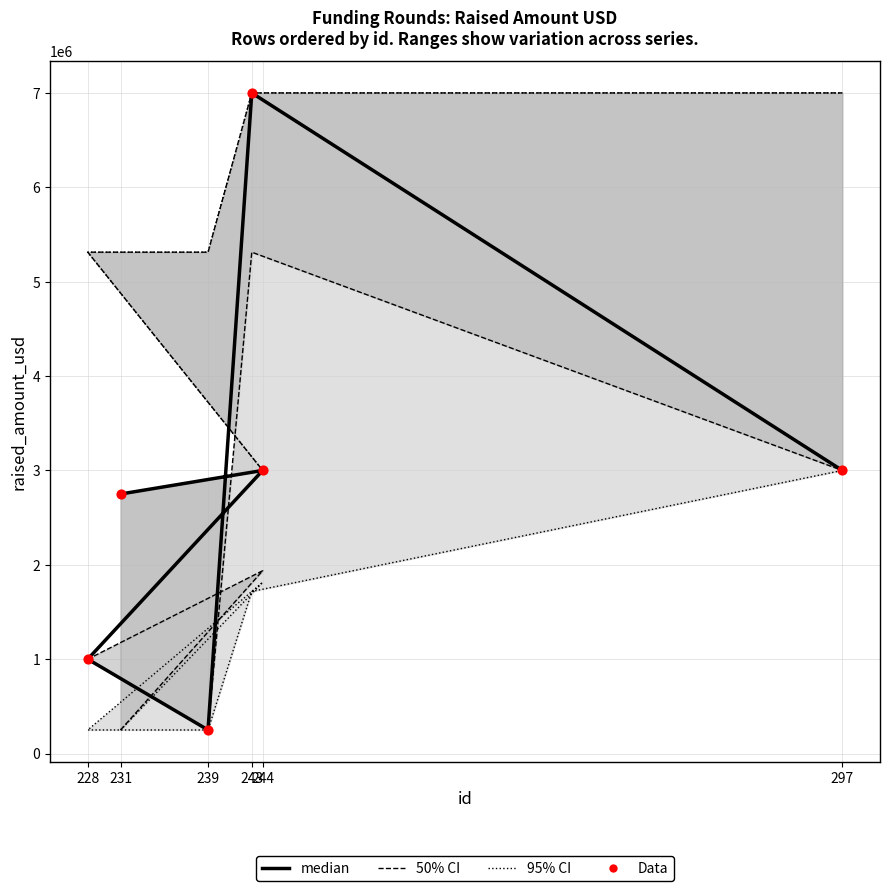

At which category is the sum across all series the highest?

243